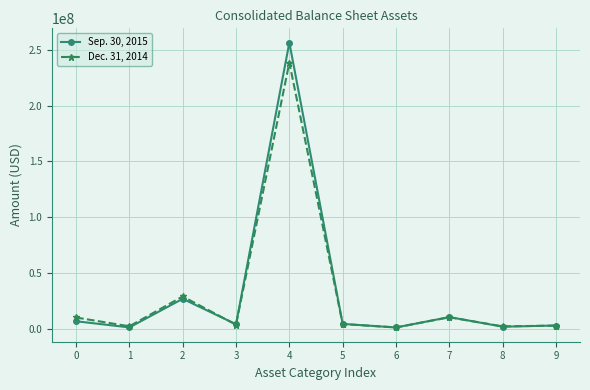

True or false: Sep. 30, 2015 has more than 0 interior local peaks.

True